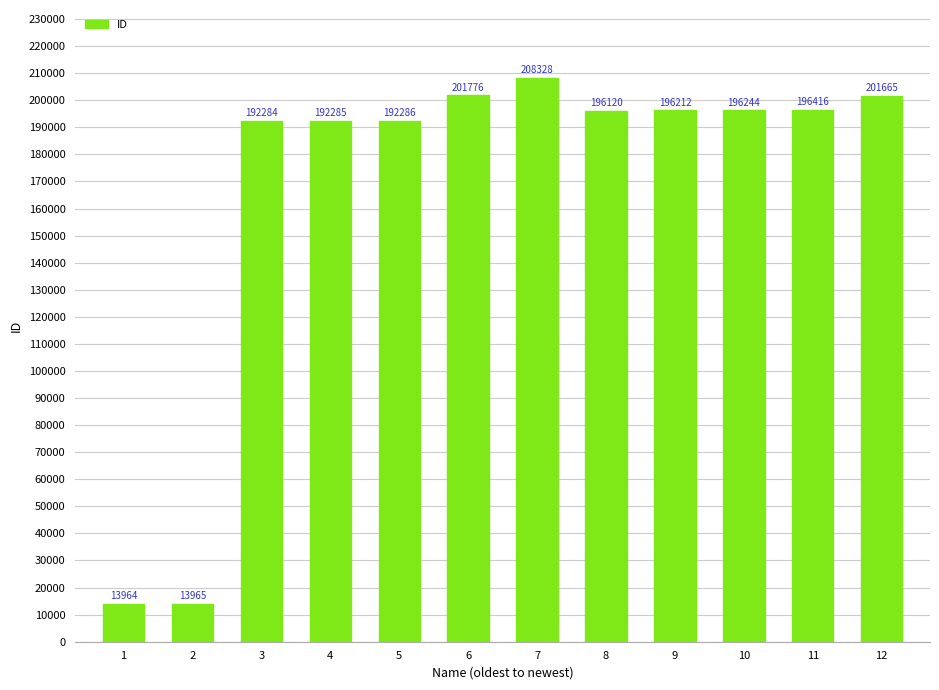

What is the change in value from 5 to 12?

+9379